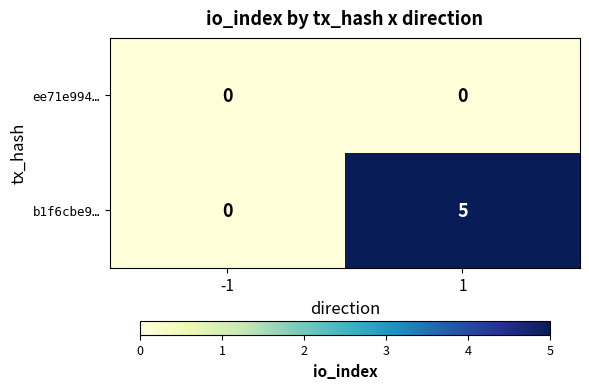

How many positive values does the b1f6cbe9… series have?

1